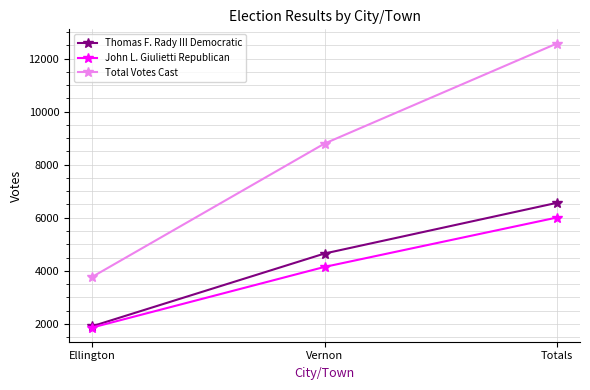

What is the total value across all series at Ellington?

7542